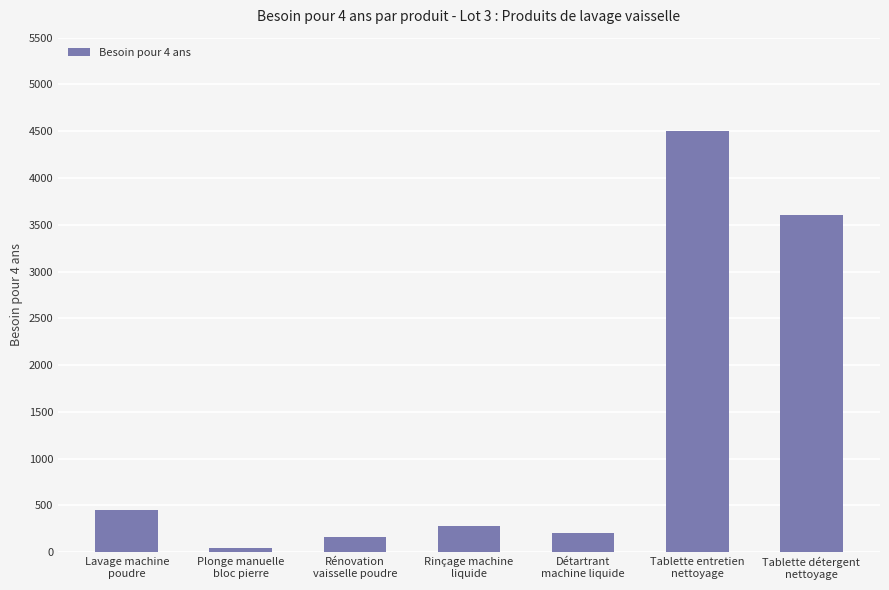

Reading left to right, extract all data points from this chart.

450	40	160	280	200	4500	3600